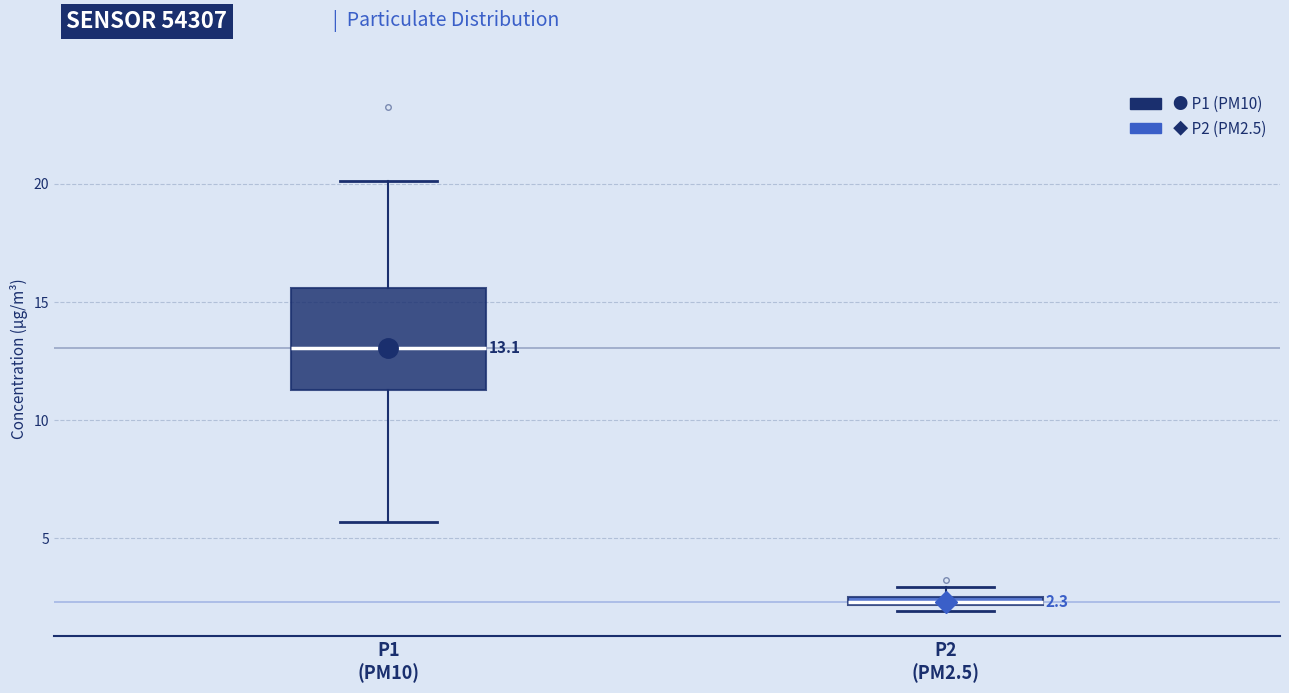

Which box has the highest median line?

P1 (PM10)